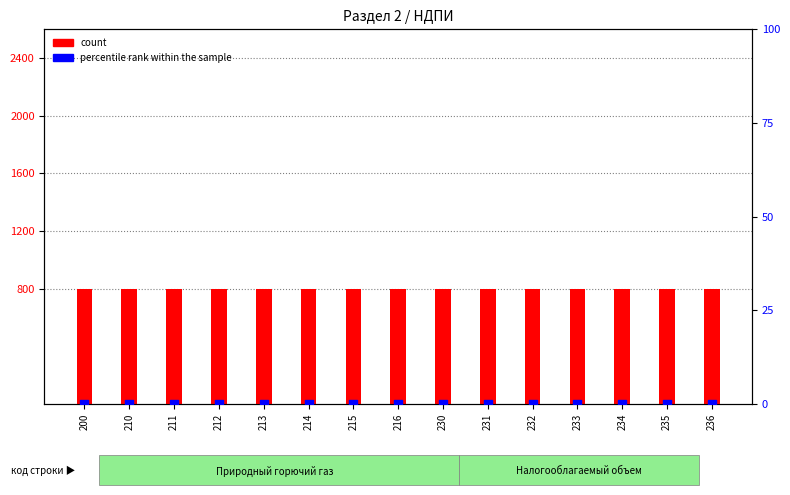

Which series has the largest total across all categories?

count